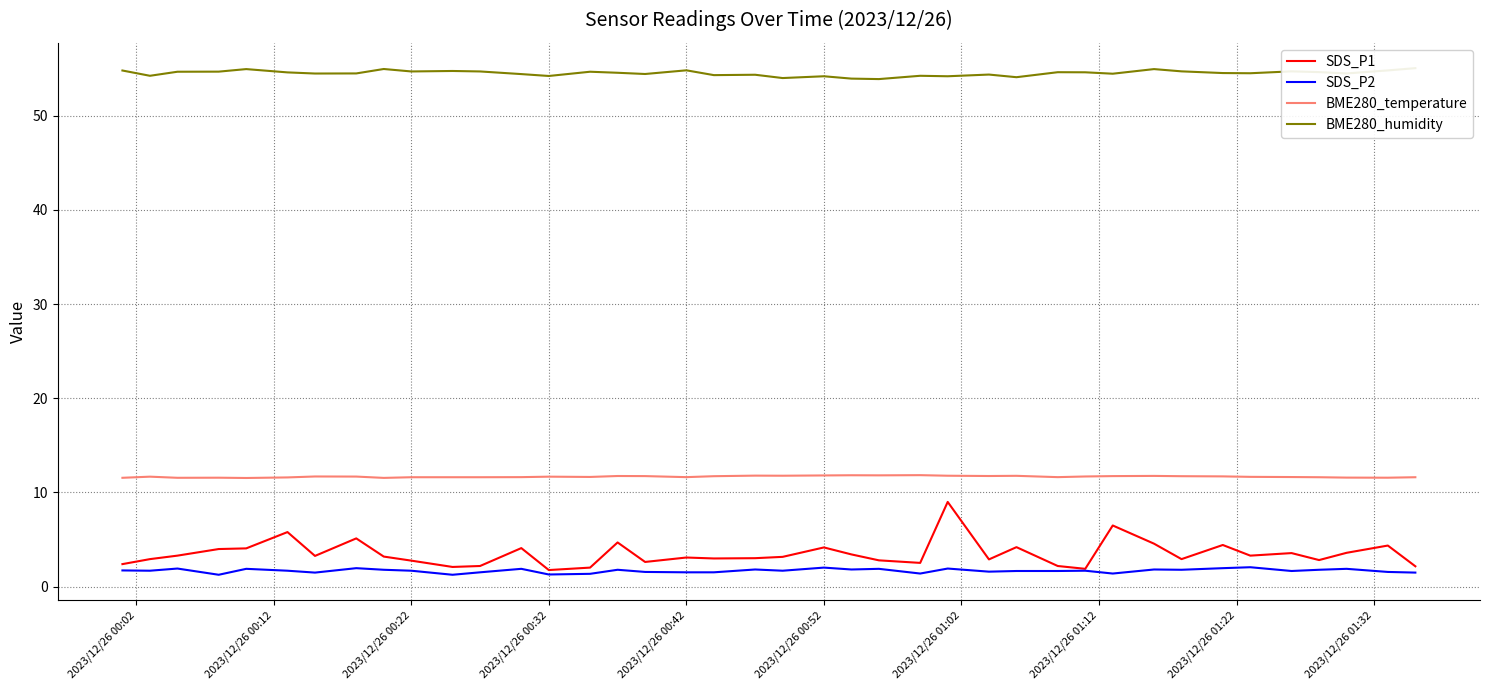

In BME280_humidity, how many points are lower than both neighbors (excluding endpoints)?

13